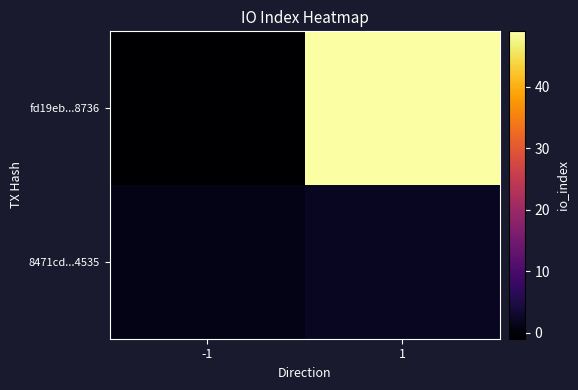

At how many categories does at least one series exceed 22?

1